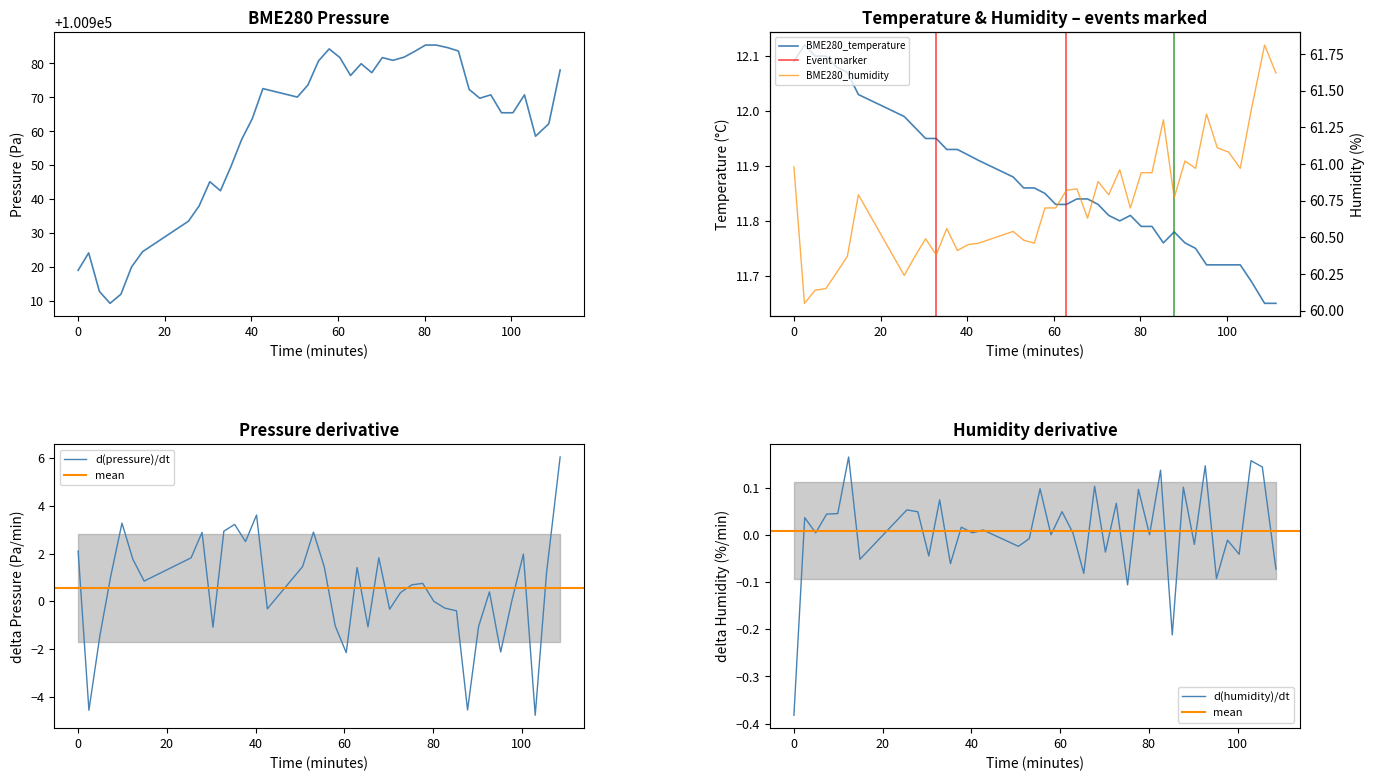

How many series are shown in this chart?

3